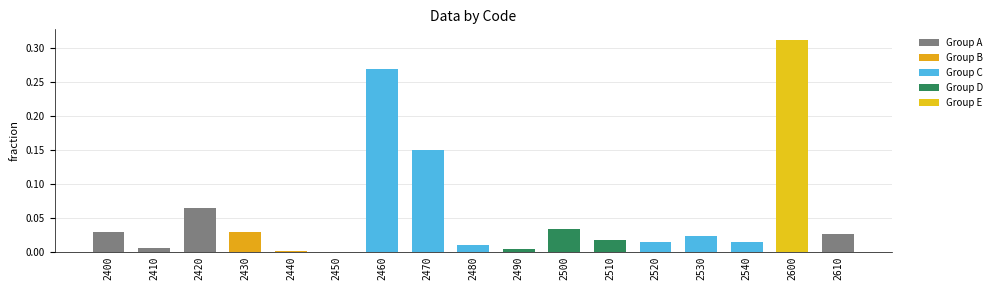

Between 2530 and 2470, which is larger?

2470